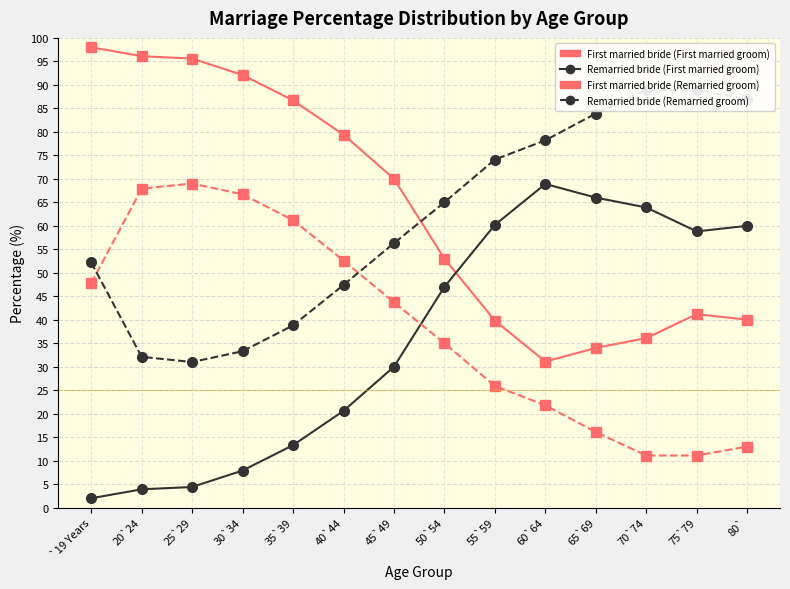

In First married bride (First married groom), how many points are lower than both neighbors (excluding endpoints)?

1